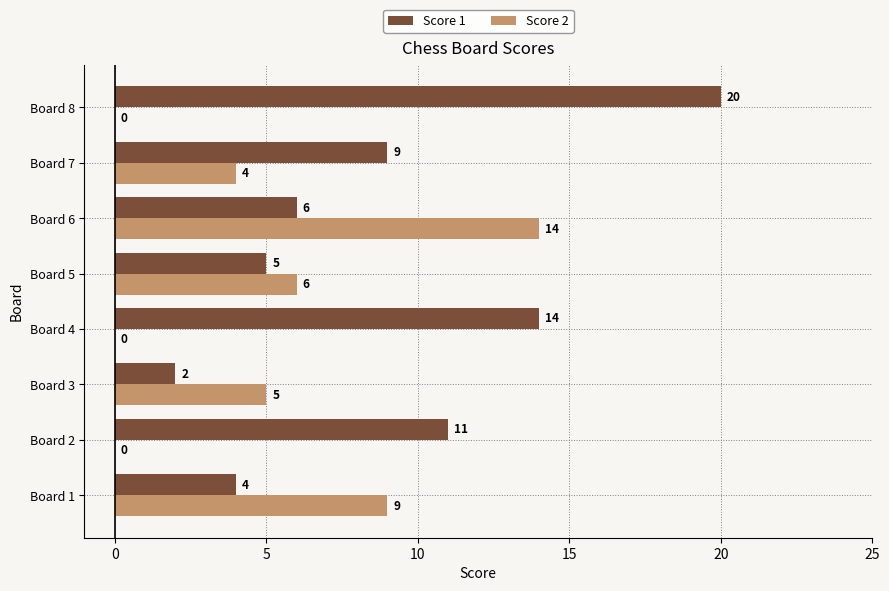

At which label is Score 1 closest to 11?

Board 2